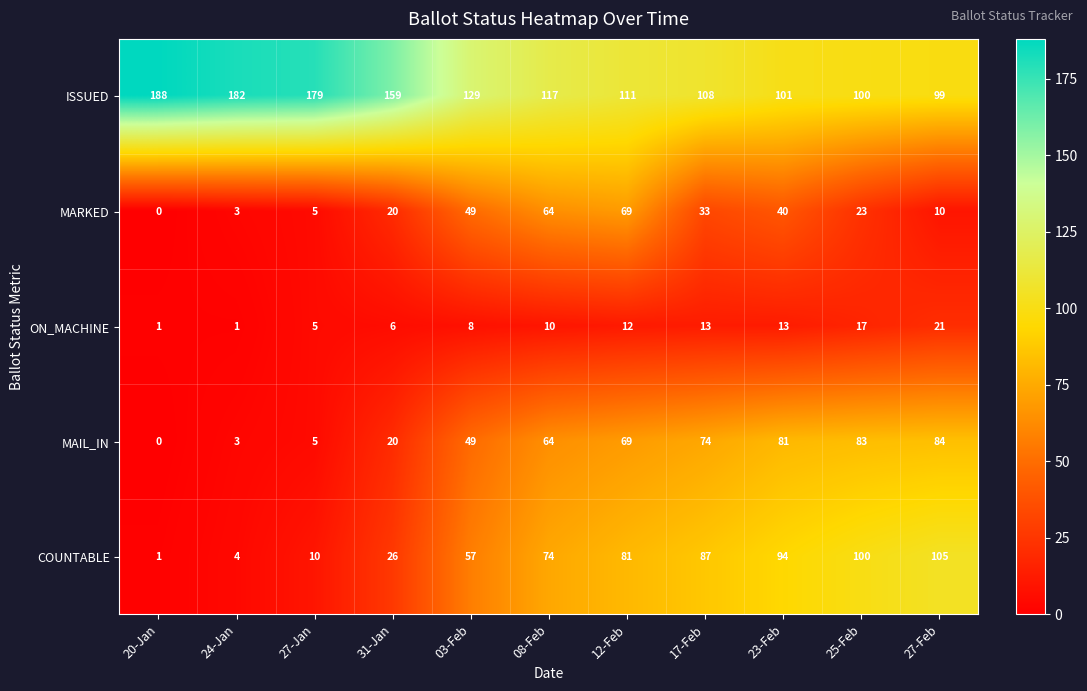

What is the total value across all series at 31-Jan?

231